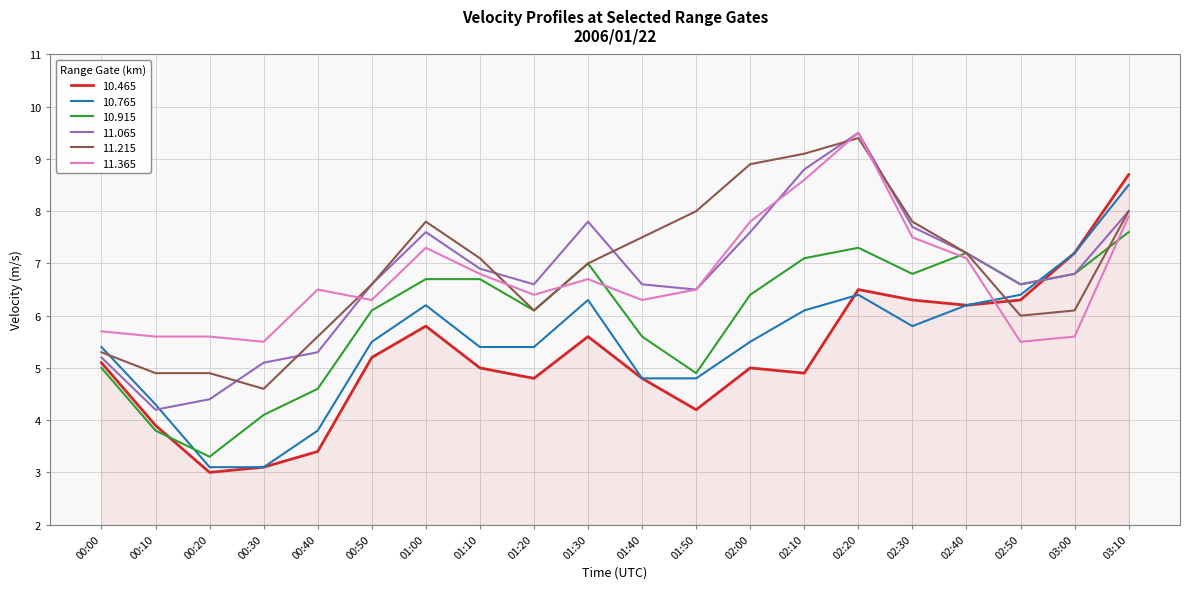

Where is 10.915 nearest to the value 5?

00:00